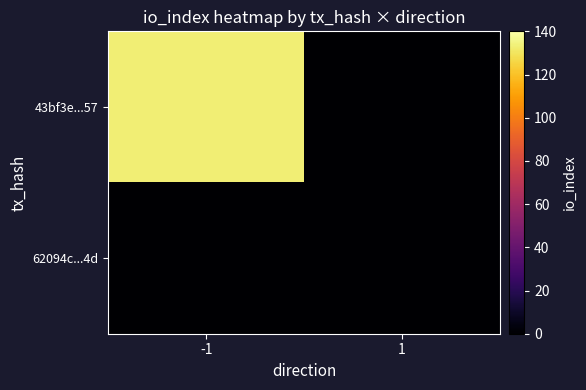

What is the total value across all series at -1?

133